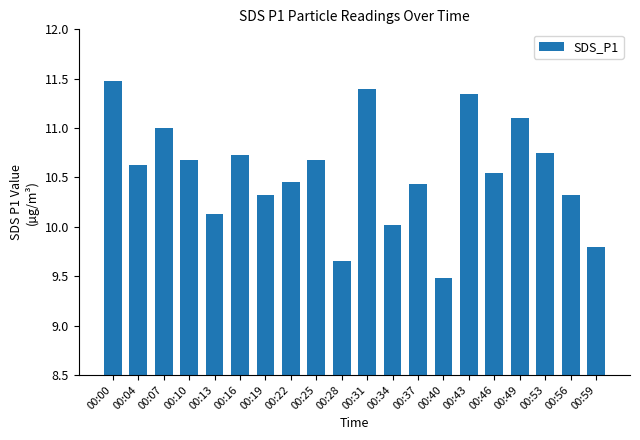

Is it true that the value at 00:34 is 4.6?

False